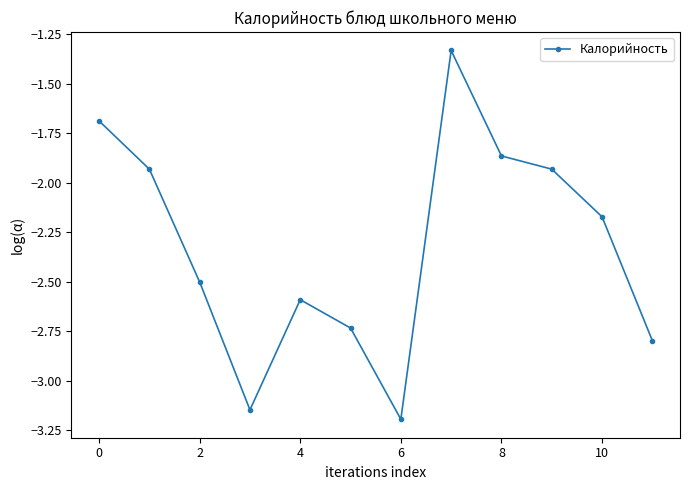

What is the average value?

-2.3